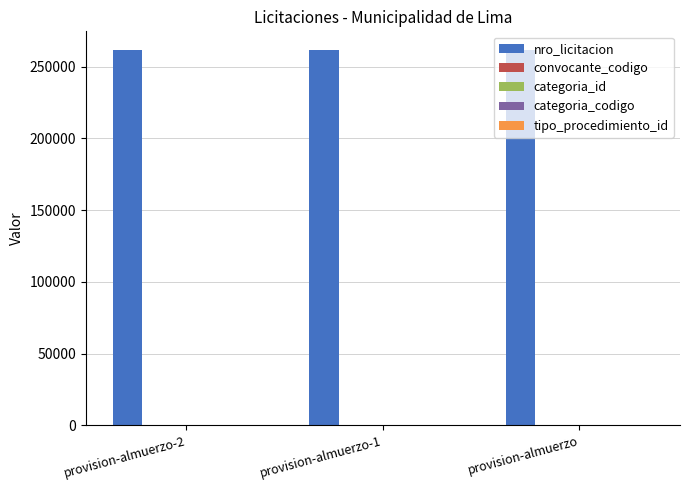

Which series has the largest total across all categories?

nro_licitacion